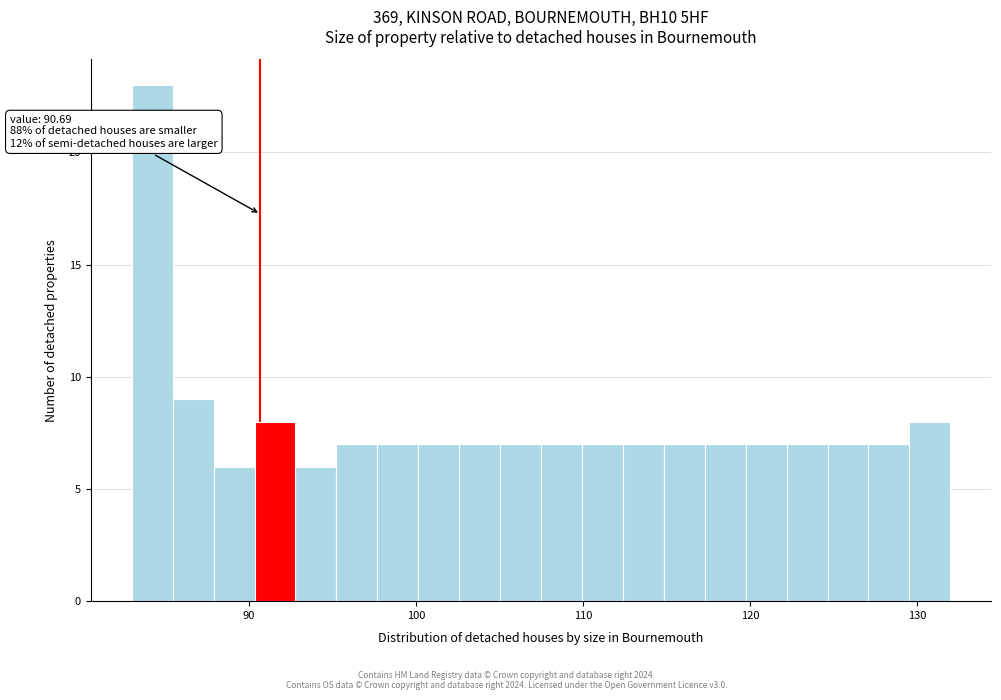

Around what value on the x-axis is the tallest bar? Give the approximate position of its centre, as read against the axis.

84